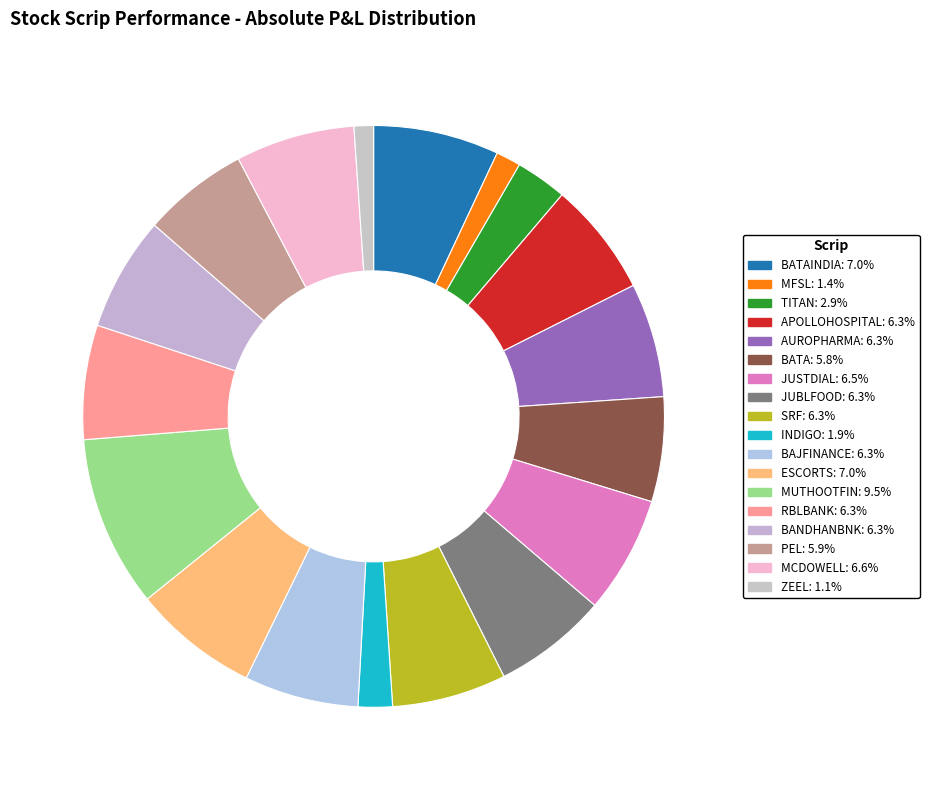

How many segments does this pie chart have?

18